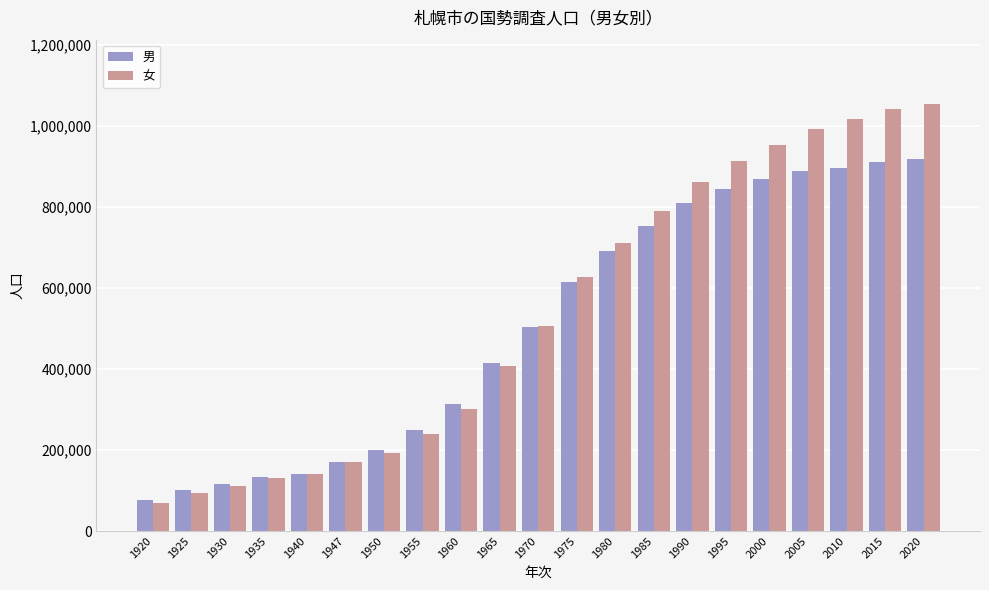

At which category does the chart reach its peak across all series?

2020